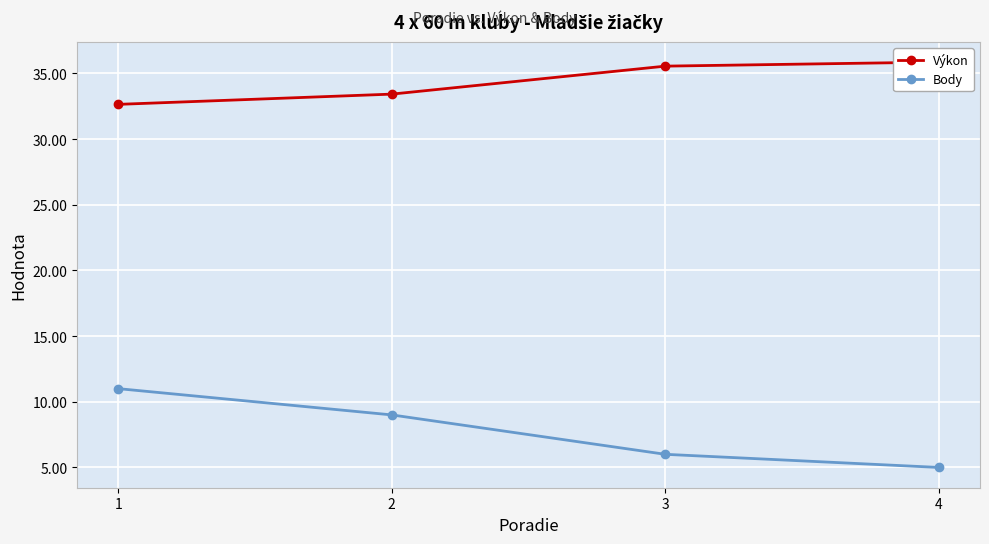

Is the value of Body at 3 greater than the value of Výkon at 1?

No